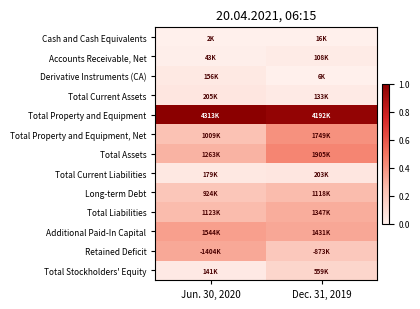

Between Jun. 30, 2020 and Dec. 31, 2019, which series saw the biggest shift?

Total Property and Equipment, Net